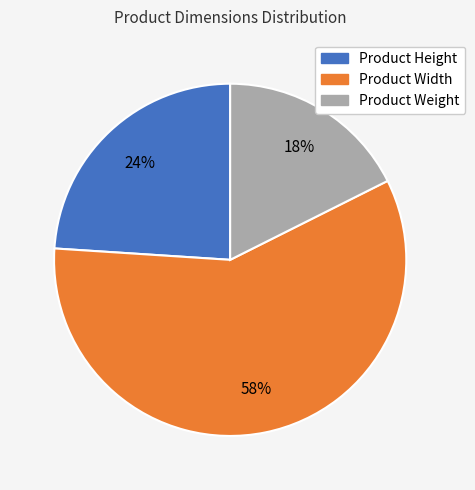

What is the largest slice in the pie chart?

Product Width